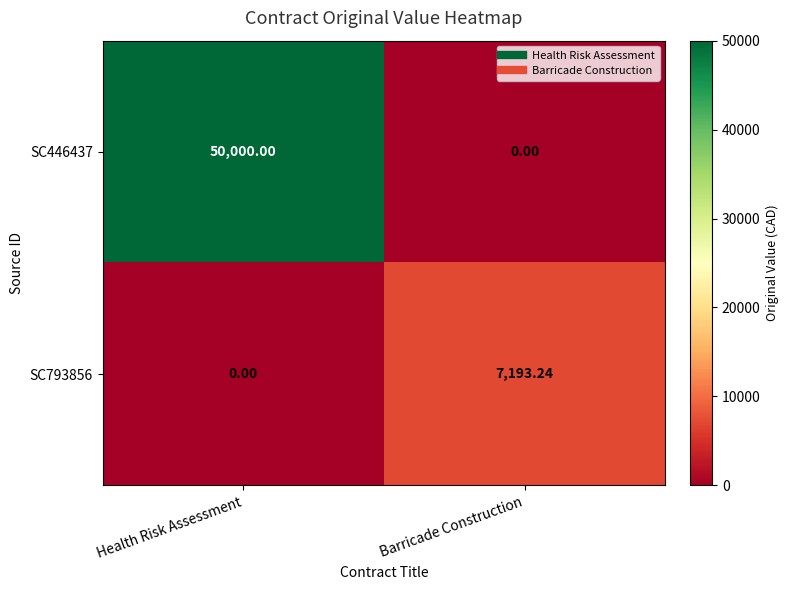

What is the total value across all series at Health Risk Assessment?

50000.0